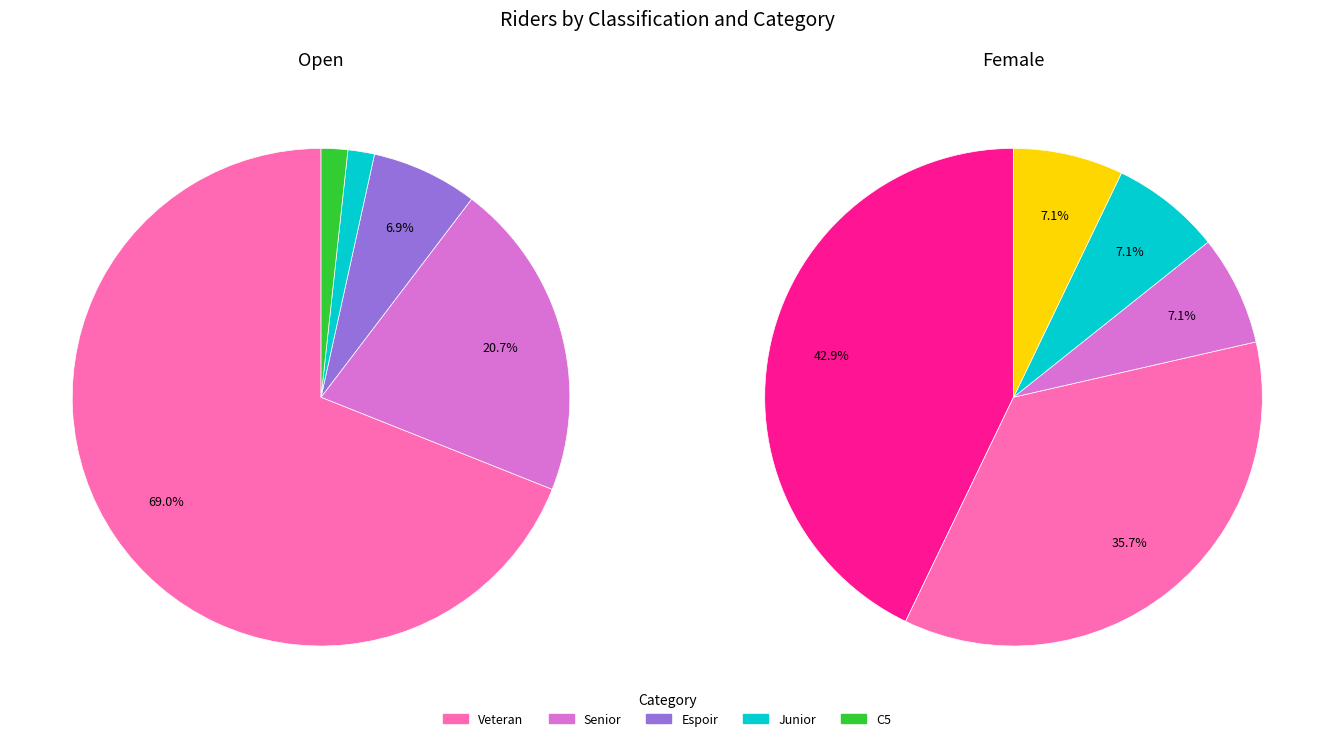

Rank the categories by value from lowest to highest.

Female, Open